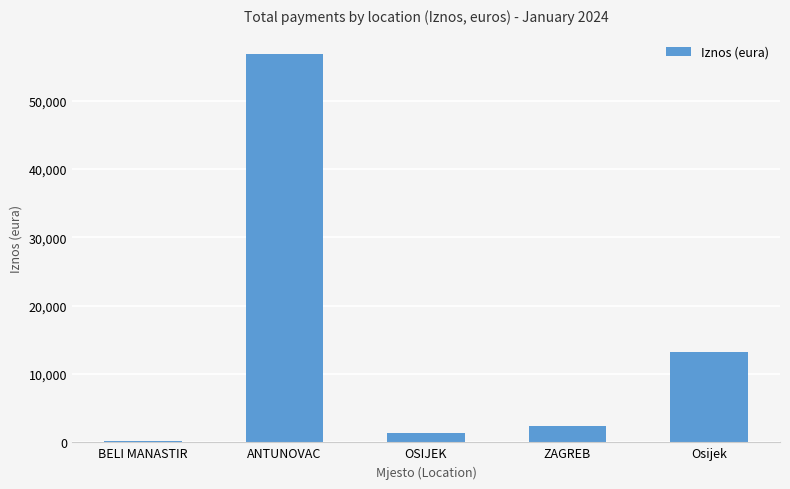

True or false: the data shows 1433.2 at OSIJEK.

True